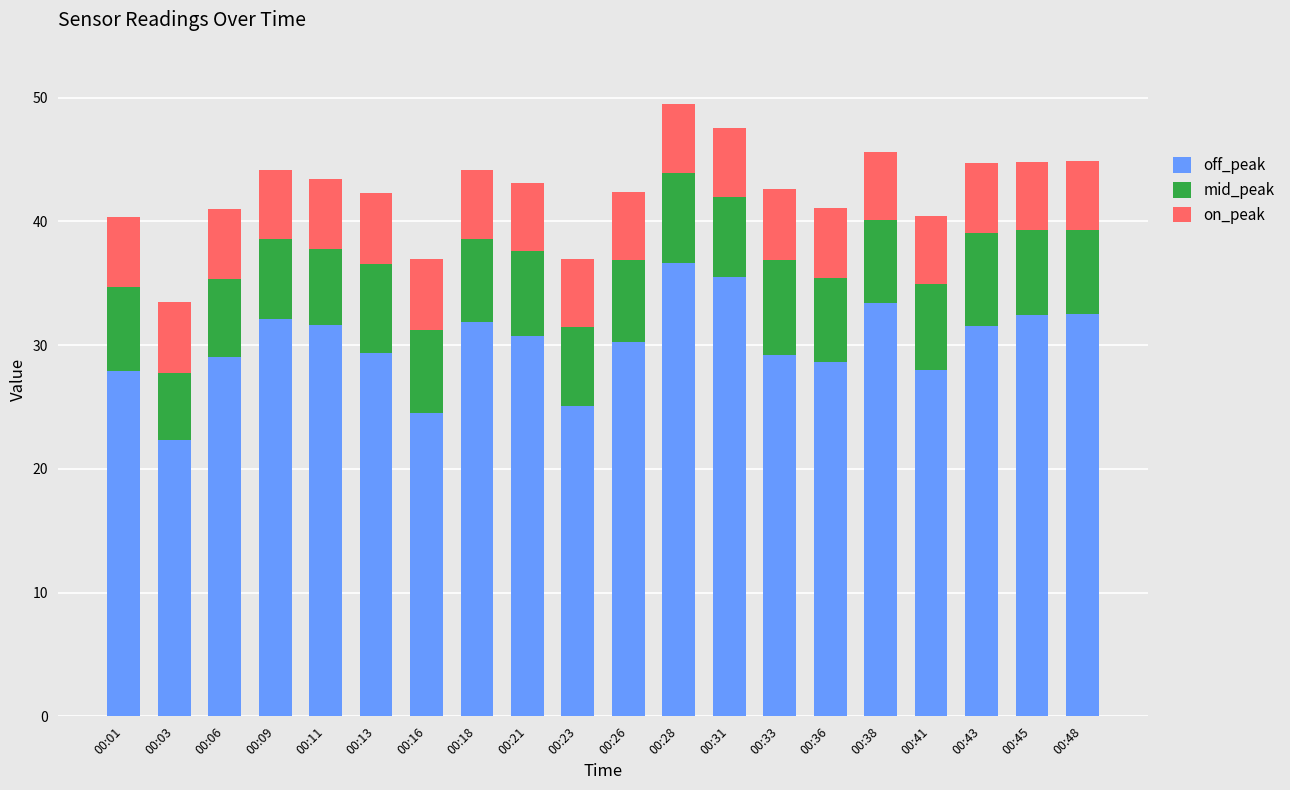

What is the total value across all series at 00:09?

44.2